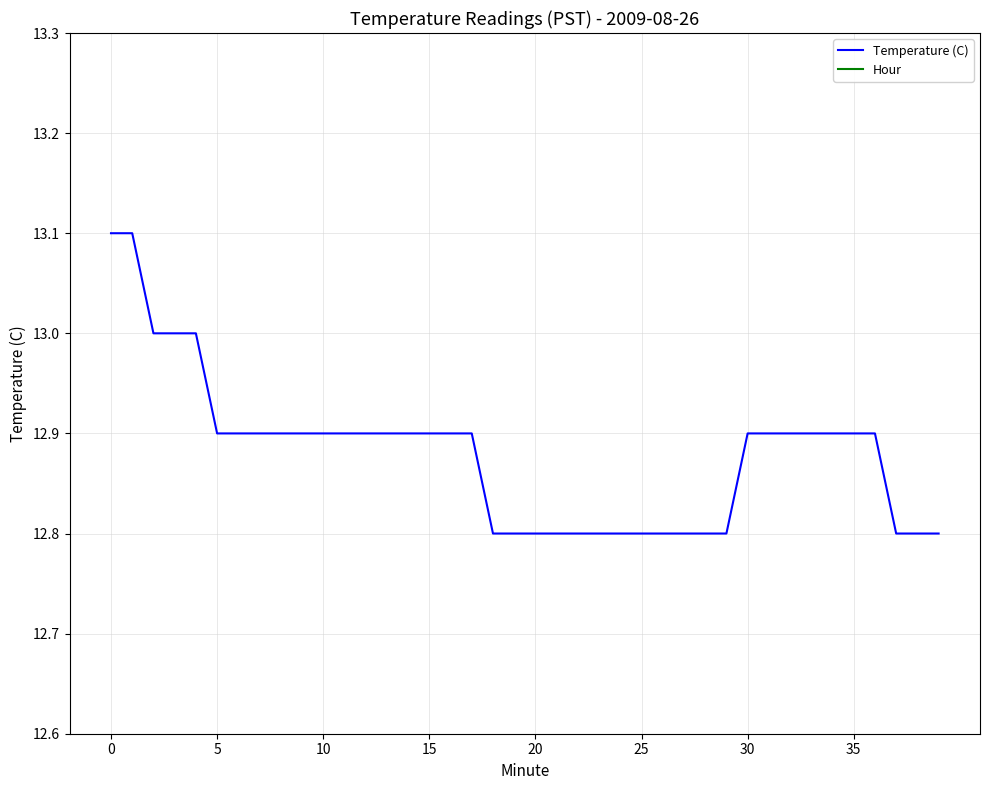

True or false: Hour has more than 1 points higher than both neighbors.

False